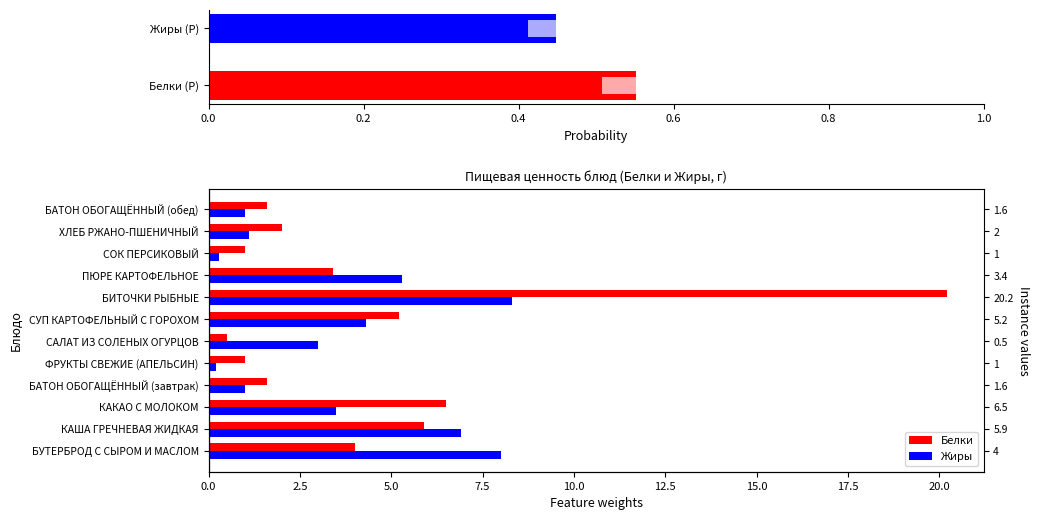

What is the highest value of the Белки series?

20.2